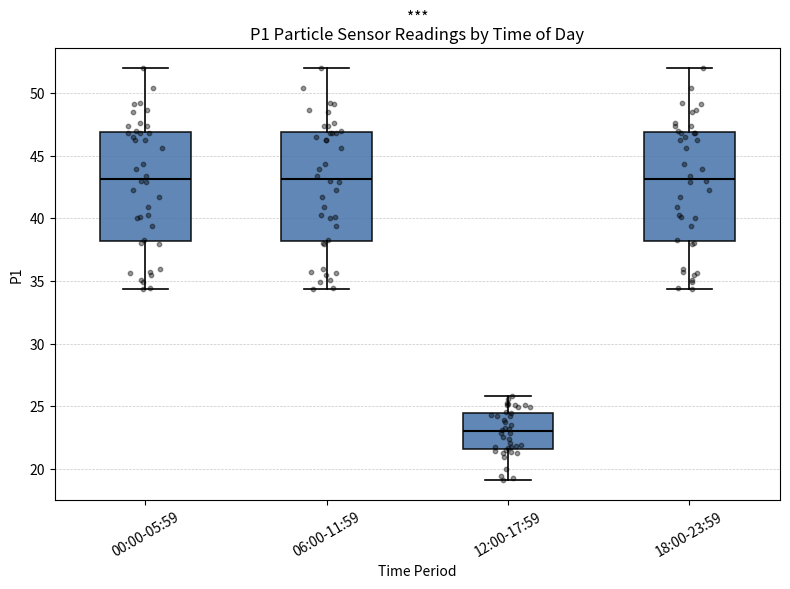

Reading left to right, read every box against the y-axis: the position of its median line, the range the box covers, and the ends of its whiskers. The values are not printed on the chart, so give them approximately, as read against the axis.

00:00-05:59: median 43.0, box 38.0 to 47.0, whiskers 34.5 to 52.0
06:00-11:59: median 43.0, box 38.0 to 47.0, whiskers 34.5 to 52.0
12:00-17:59: median 23.0, box 21.5 to 24.5, whiskers 19.0 to 26.0
18:00-23:59: median 43.0, box 38.0 to 47.0, whiskers 34.5 to 52.0